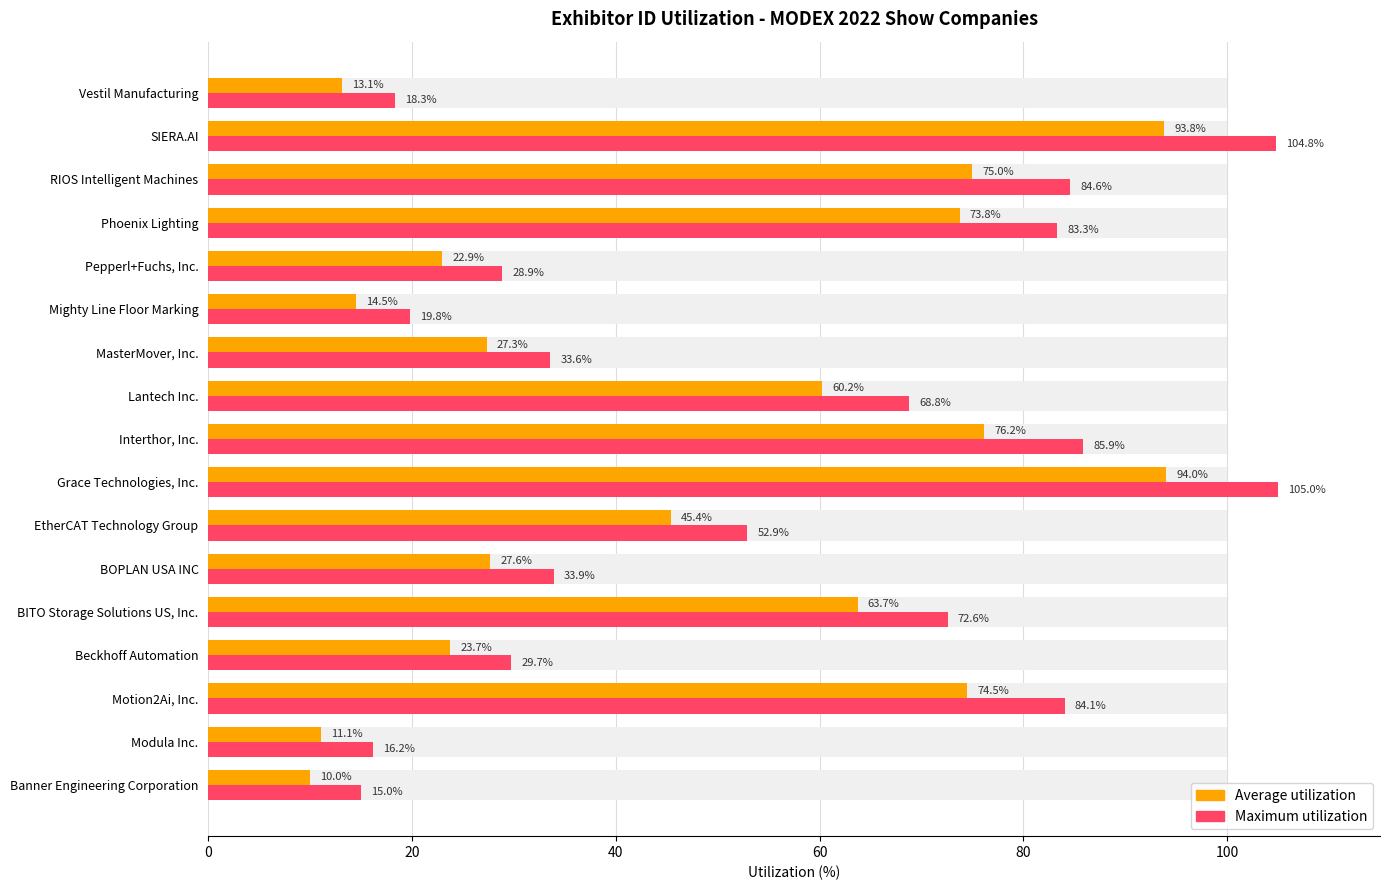

What are all the series names shown in the legend?

Average utilization, Maximum utilization